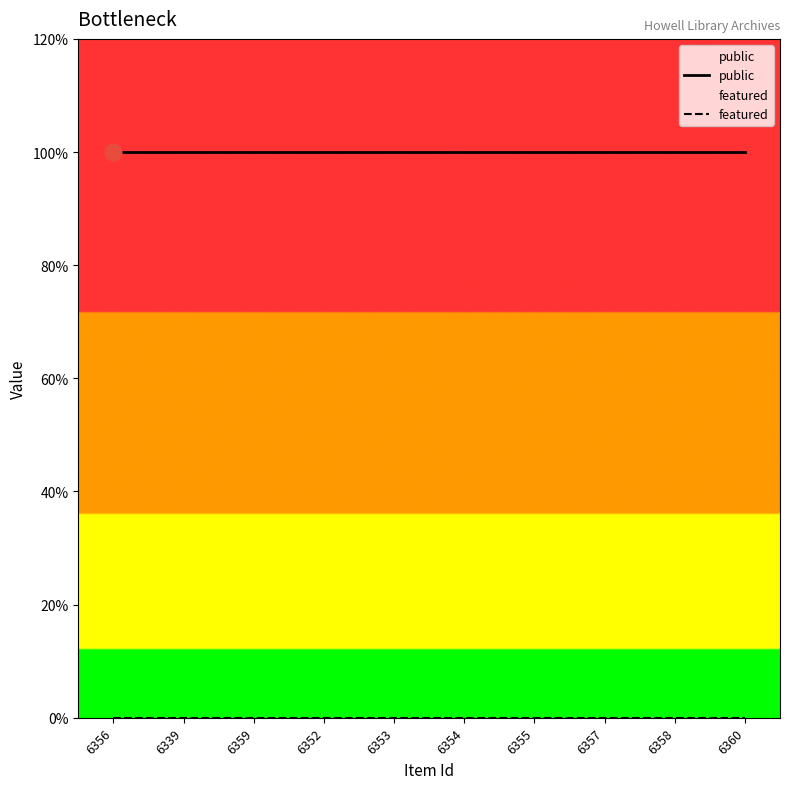

At how many categories does at least one series exceed 0?

10